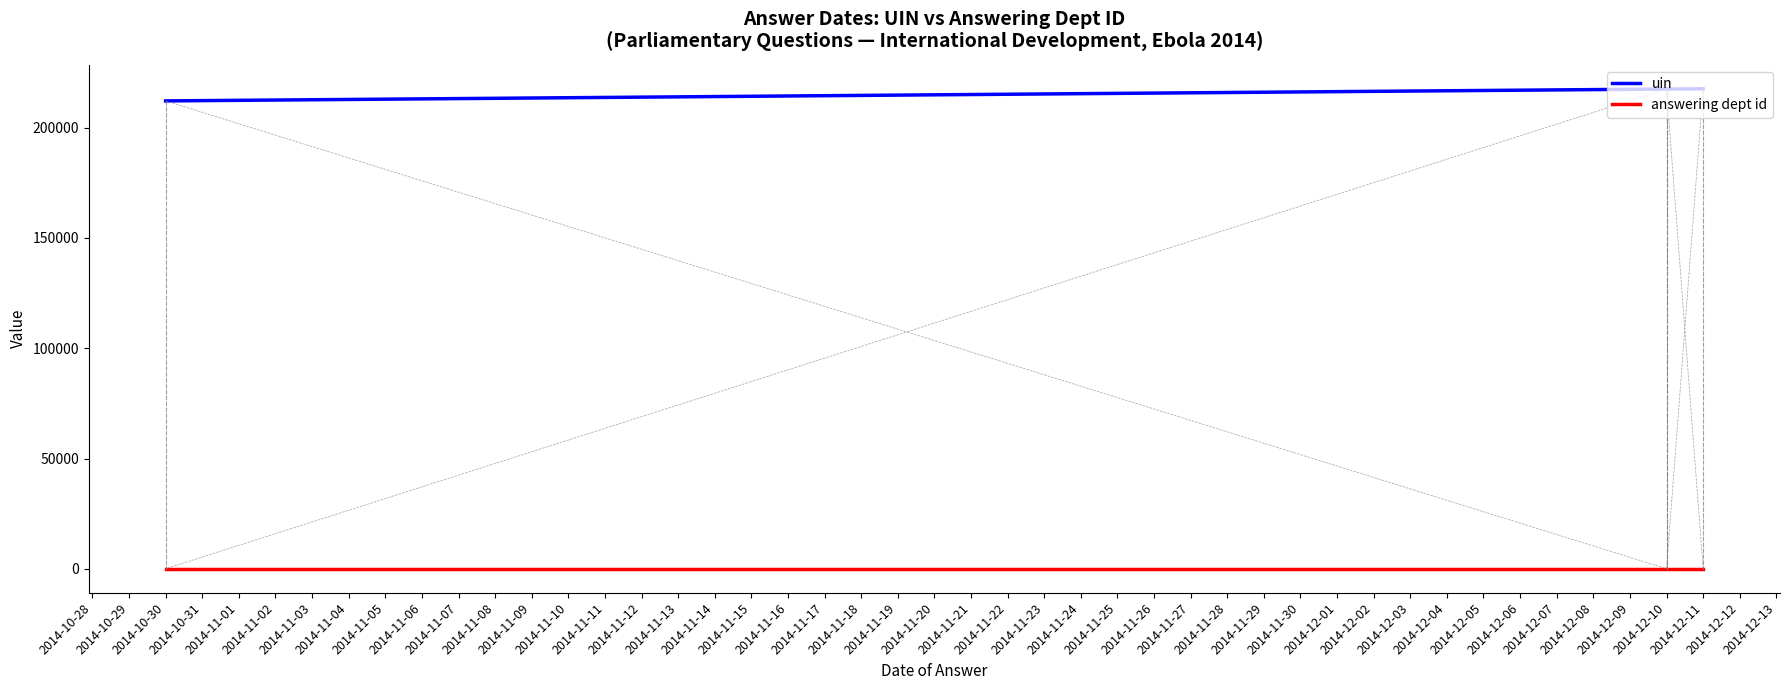

Is this an area chart (filled region under the line)?

No